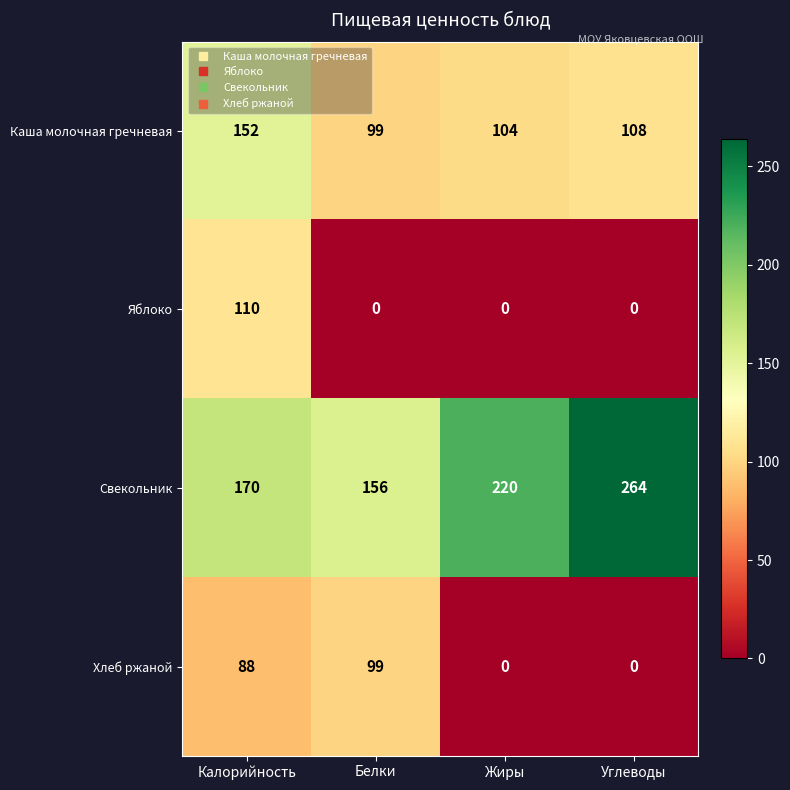

What is the highest value of the Каша молочная гречневая series?

152